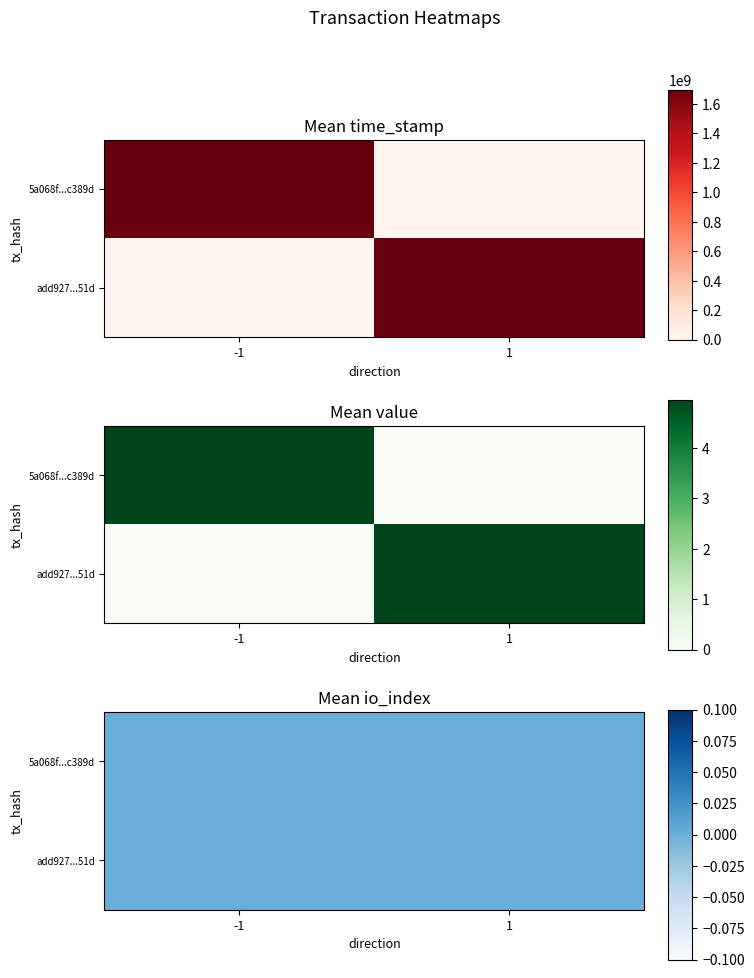

What is the total value across all series at 1?

1692473775